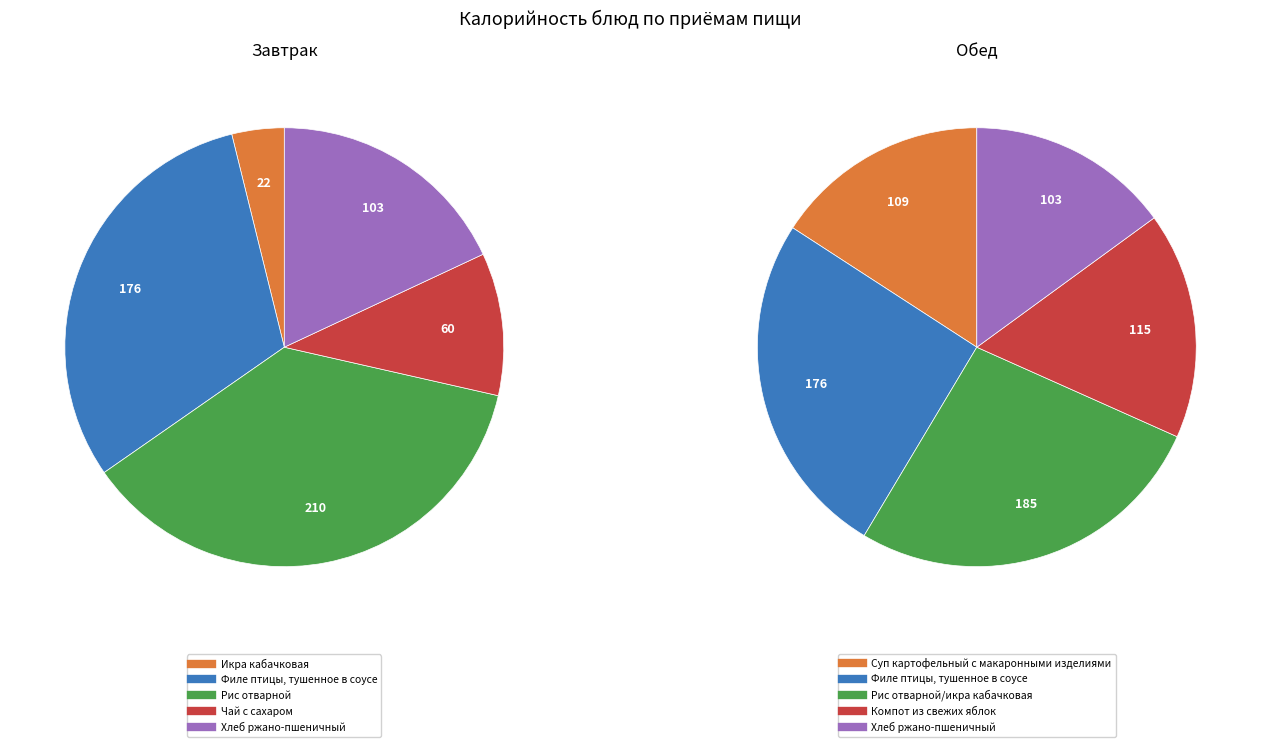

To the nearest percent, what percentage of the pie is 2?

27%